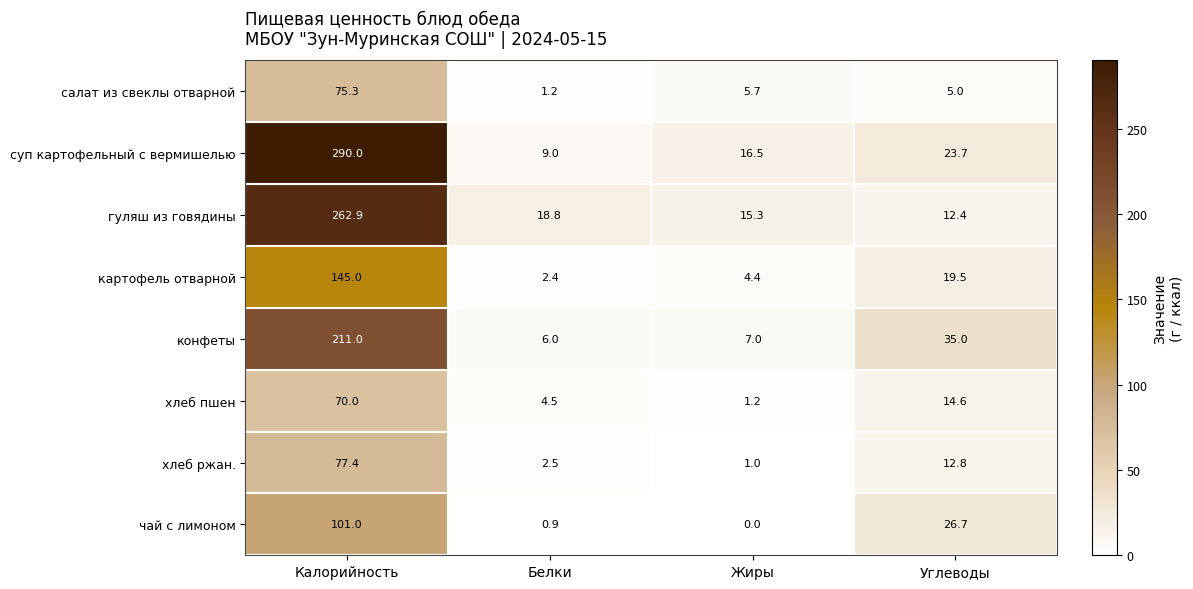

Where does the картофель отварной series first go above 19?

Калорийность